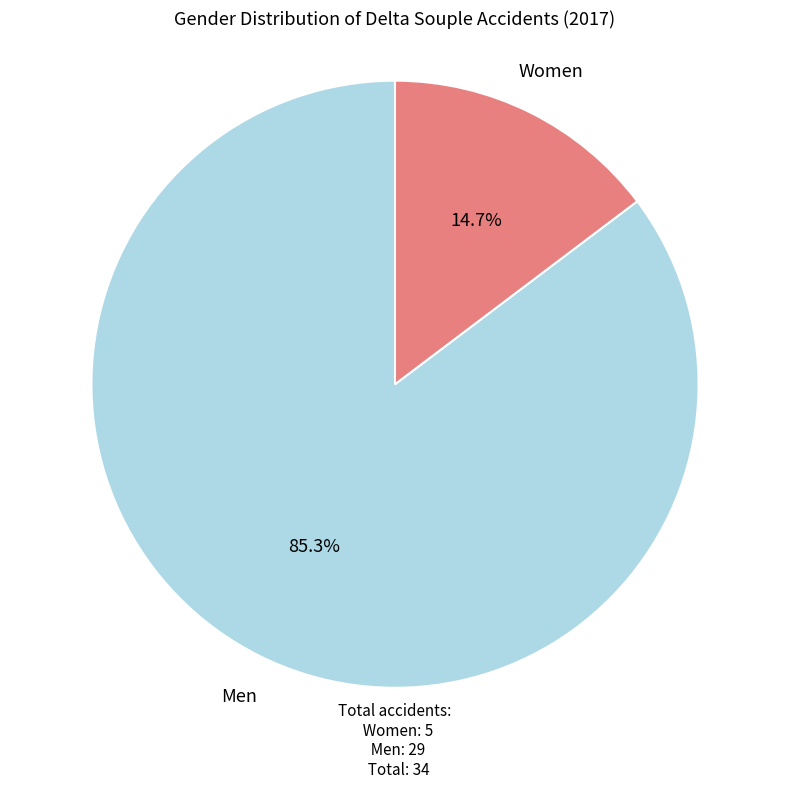

How many segments does this pie chart have?

2